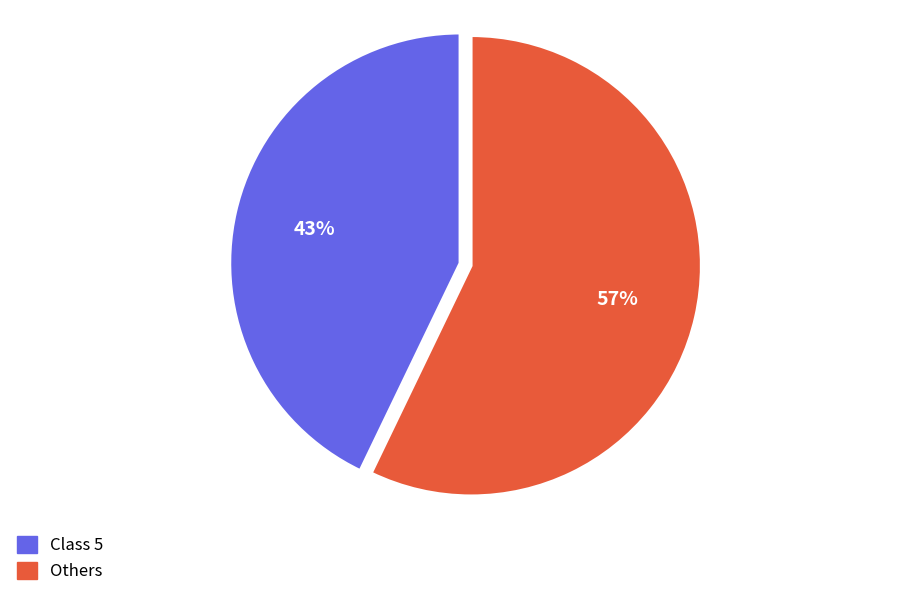

Does any single category account for the majority?

Yes